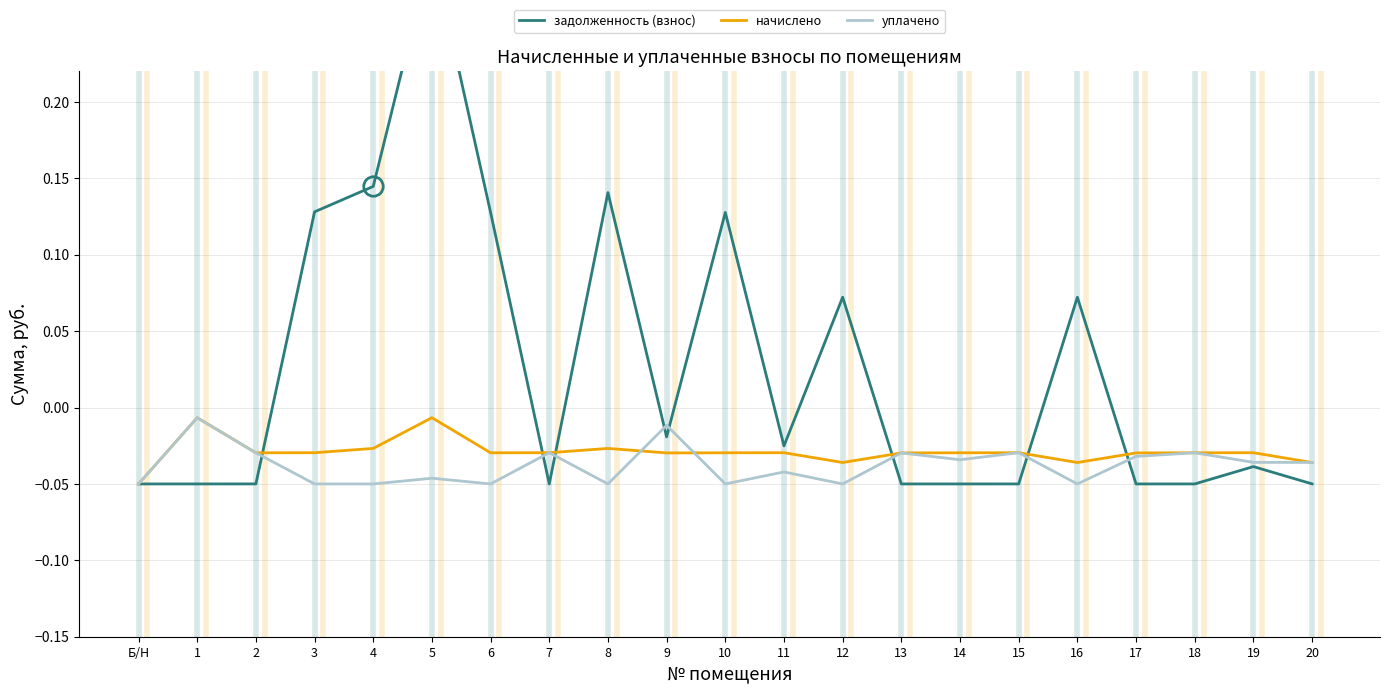

At which label is задолженность (взнос) closest to 0?

9